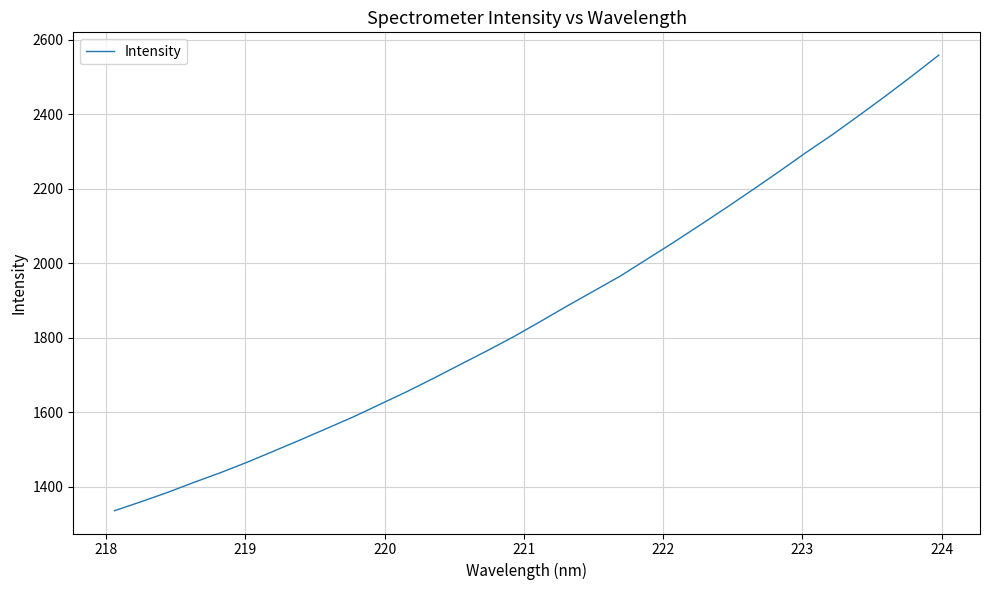

What is the greatest value displayed?

2558.3